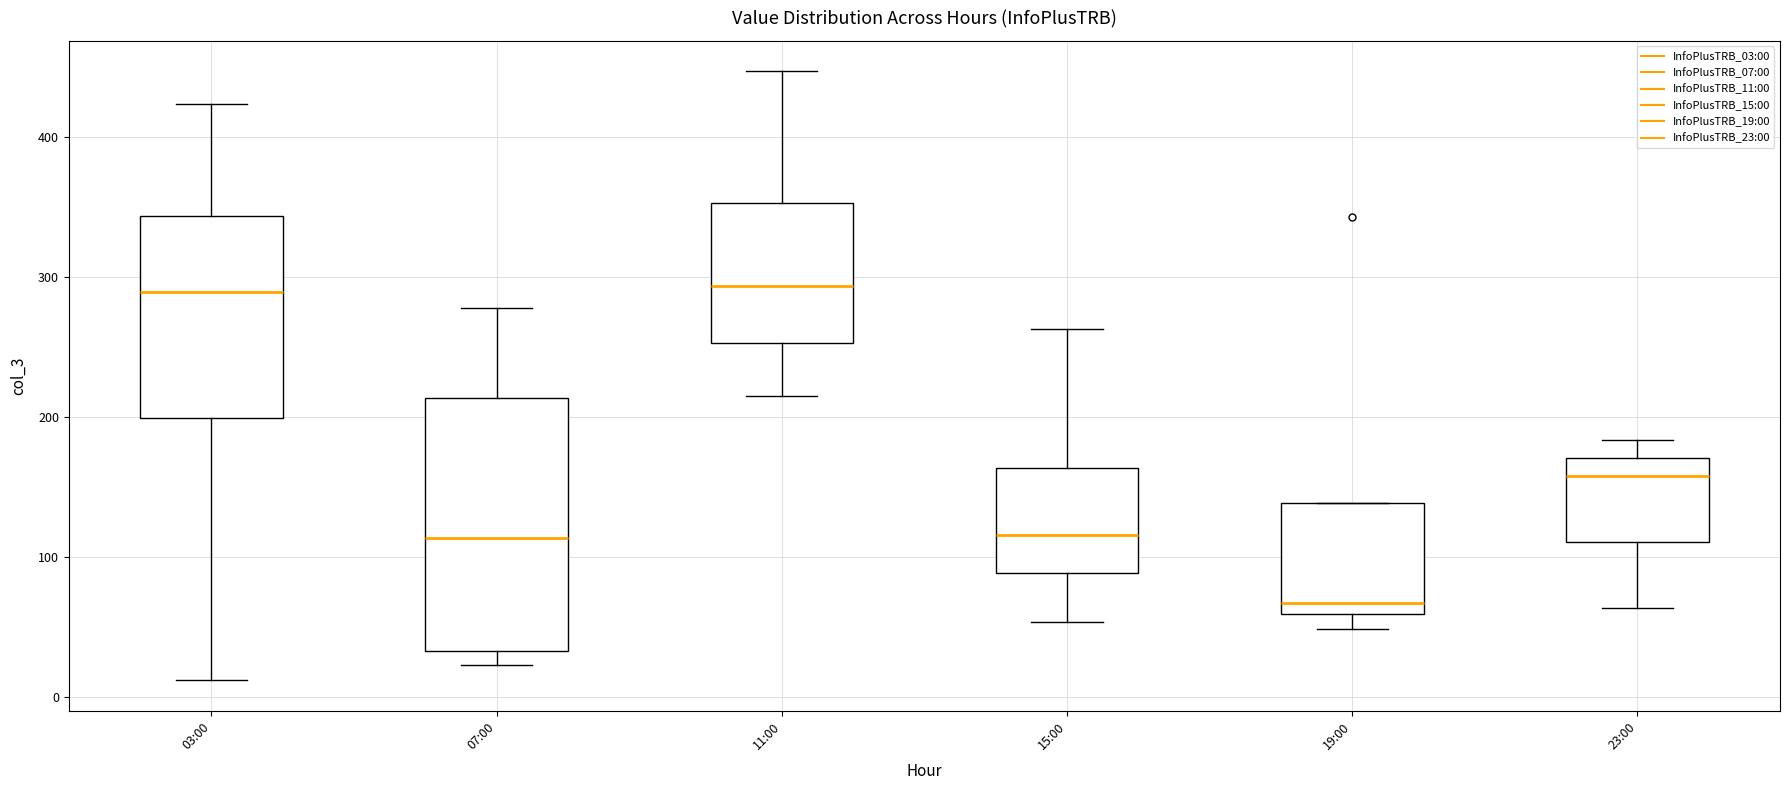

Reading left to right, read every box against the y-axis: the position of its median line, the range the box covers, and the ends of its whiskers. The values are not printed on the chart, so give them approximately, as read against the axis.

03:00: median 290, box 200 to 340, whiskers 10 to 420
07:00: median 110, box 30 to 210, whiskers 20 to 280
11:00: median 290, box 250 to 350, whiskers 220 to 450
15:00: median 120, box 90 to 160, whiskers 50 to 260
19:00: median 70, box 60 to 140, whiskers 50 to 140
23:00: median 160, box 110 to 170, whiskers 60 to 180